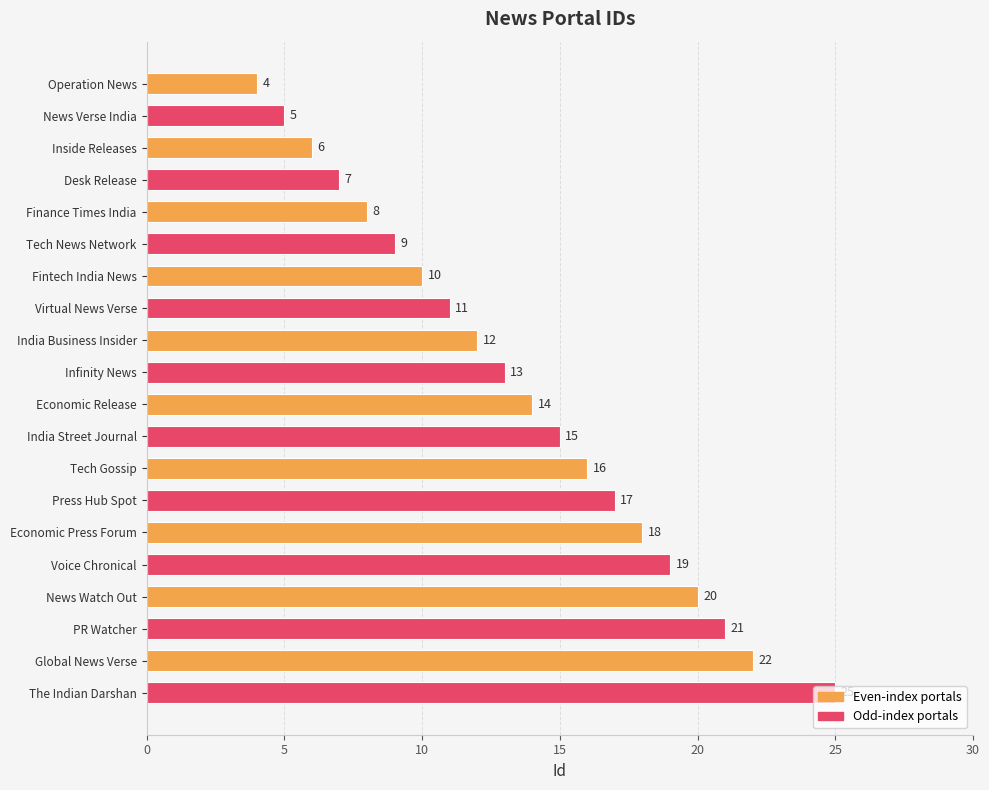

How many data points does each series have?

20